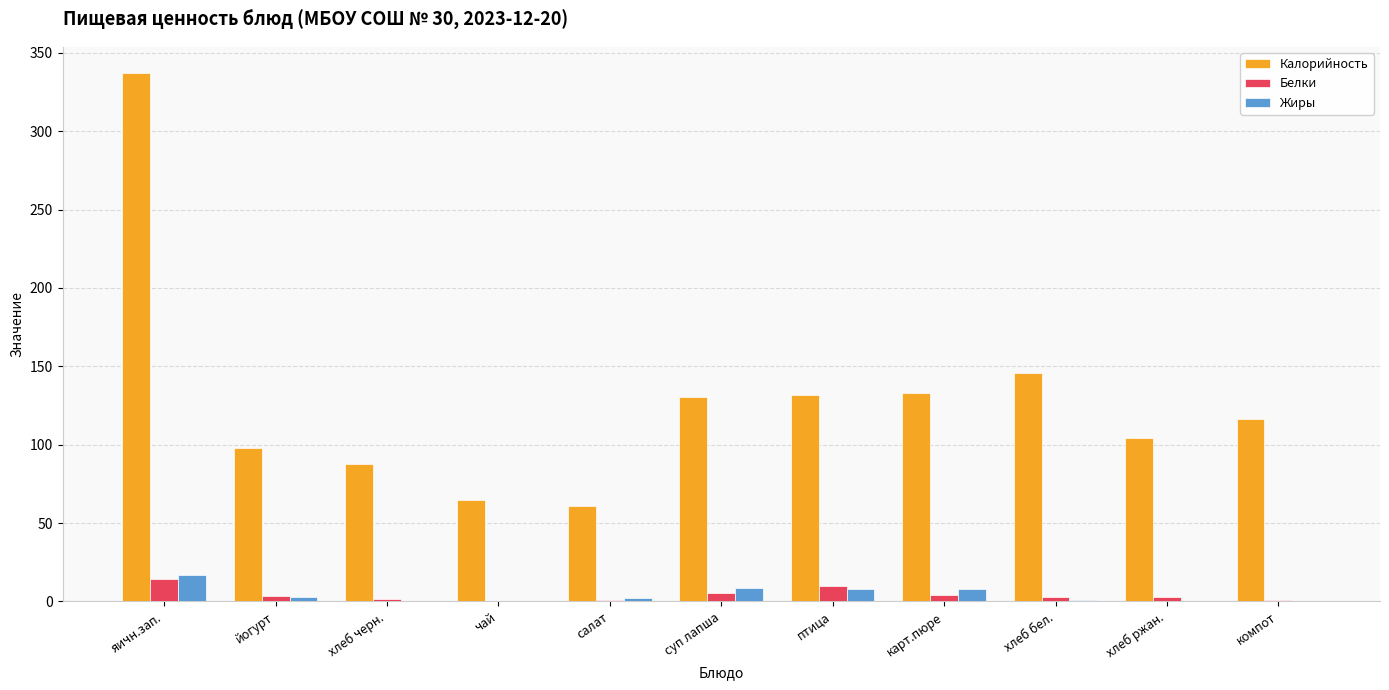

At which label is Калорийность closest to 199?

хлеб бел.